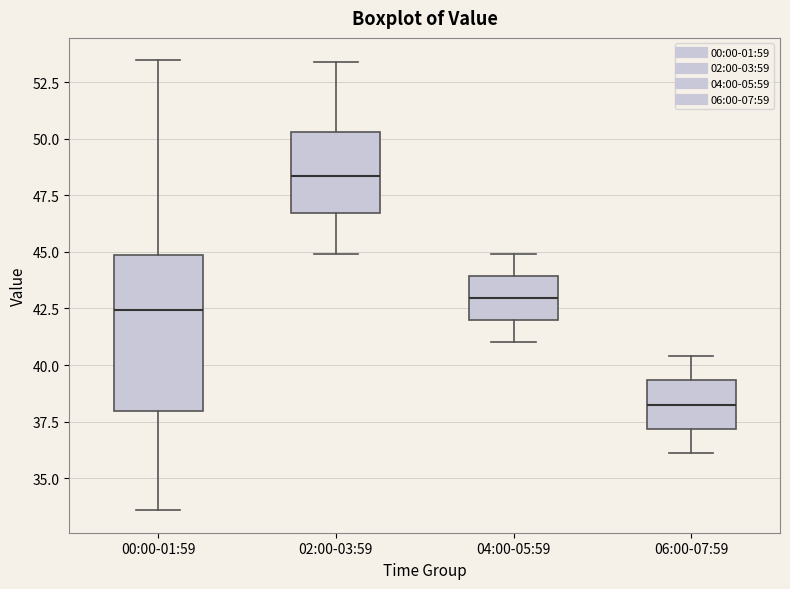

Reading left to right, transcribe this box plot: for each box, give where its median line is, the range the box spans, and where its two whiskers end, as read against the y-axis. The values are not printed on the chart, so give them approximately, as read against the axis.

00:00-01:59: median 42.5, box 38.0 to 45.0, whiskers 33.5 to 53.5
02:00-03:59: median 48.5, box 46.5 to 50.5, whiskers 45.0 to 53.5
04:00-05:59: median 43.0, box 42.0 to 44.0, whiskers 41.0 to 45.0
06:00-07:59: median 38.5, box 37.0 to 39.5, whiskers 36.0 to 40.5